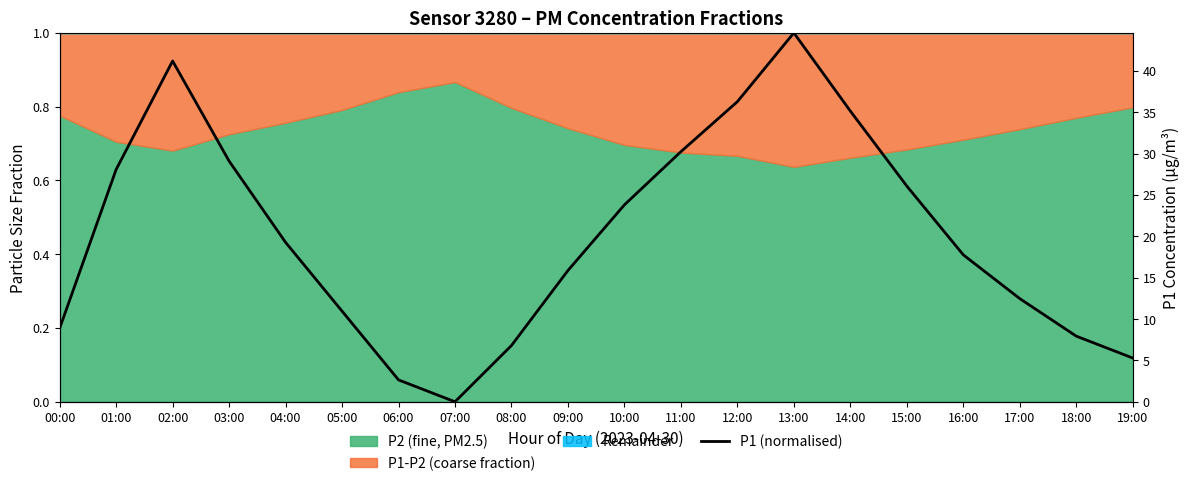

True or false: the data shows 0.5 at 12:00.

False